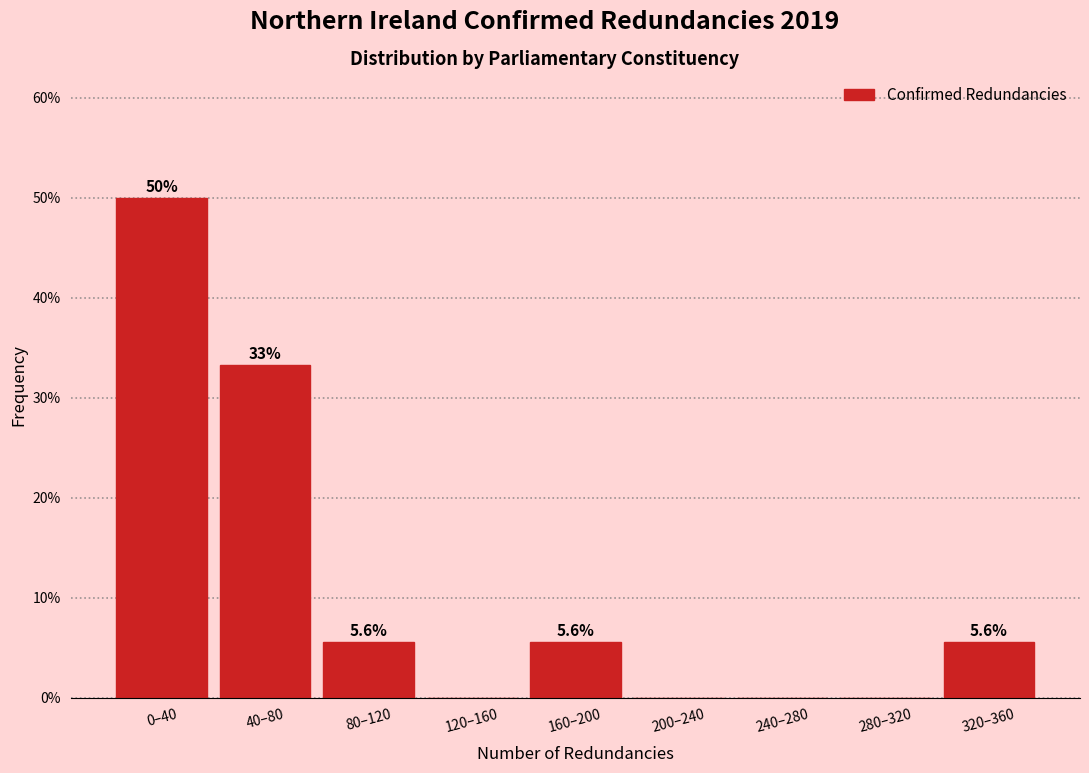

Reading left to right, transcribe all the data shown in this chart.

0–40=50.0	40–80=33.3	80–120=5.6	120–160=0.0	160–200=5.6	200–240=0.0	240–280=0.0	280–320=0.0	320–360=5.6